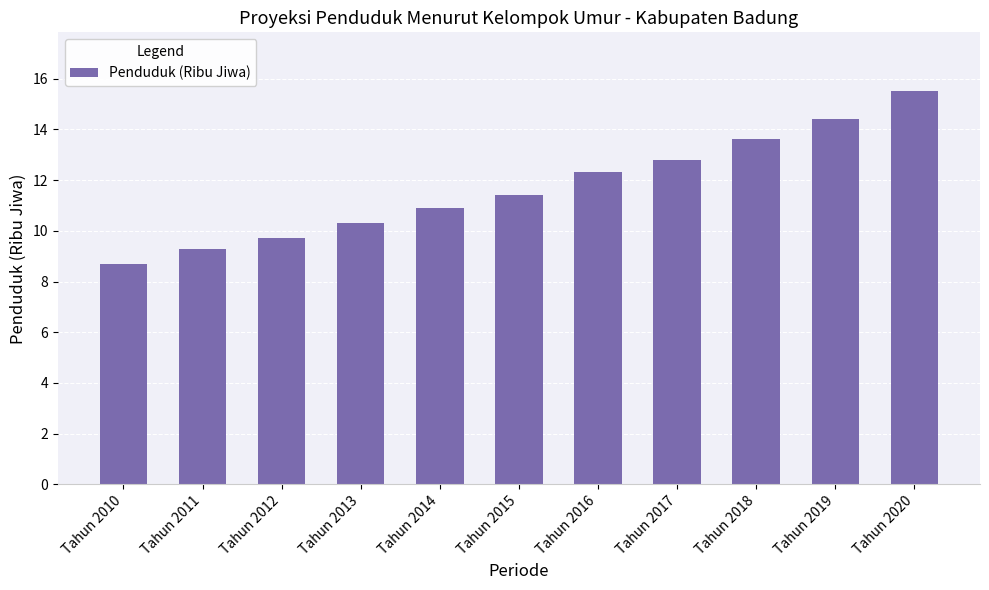

Between Tahun 2011 and Tahun 2013, which is larger?

Tahun 2013